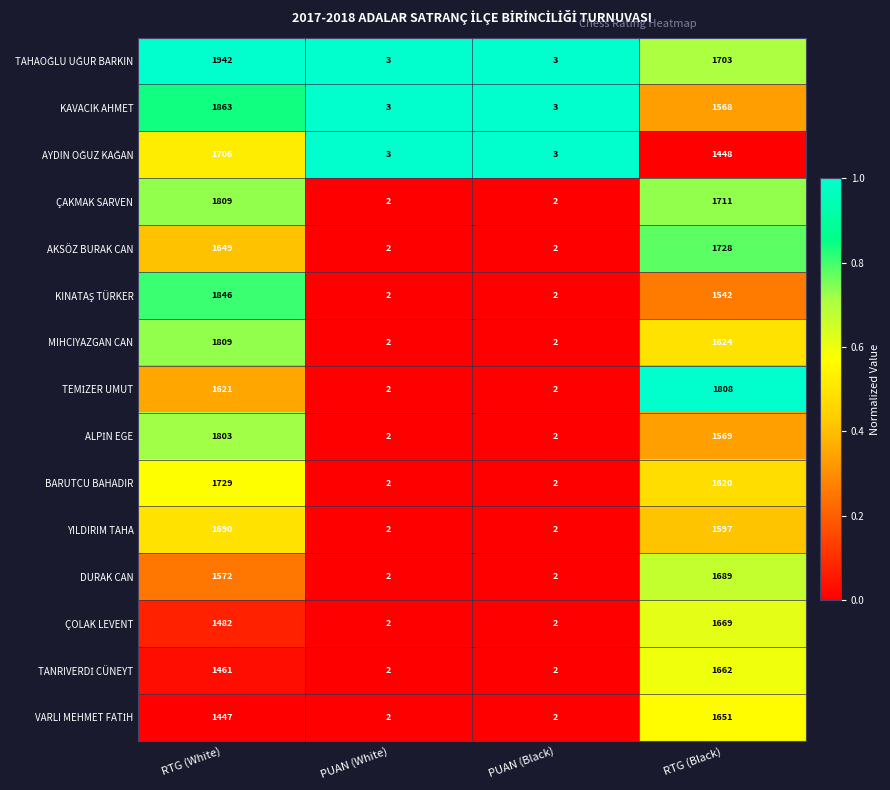

What is the total value across all series at RTG (Black)?

24589